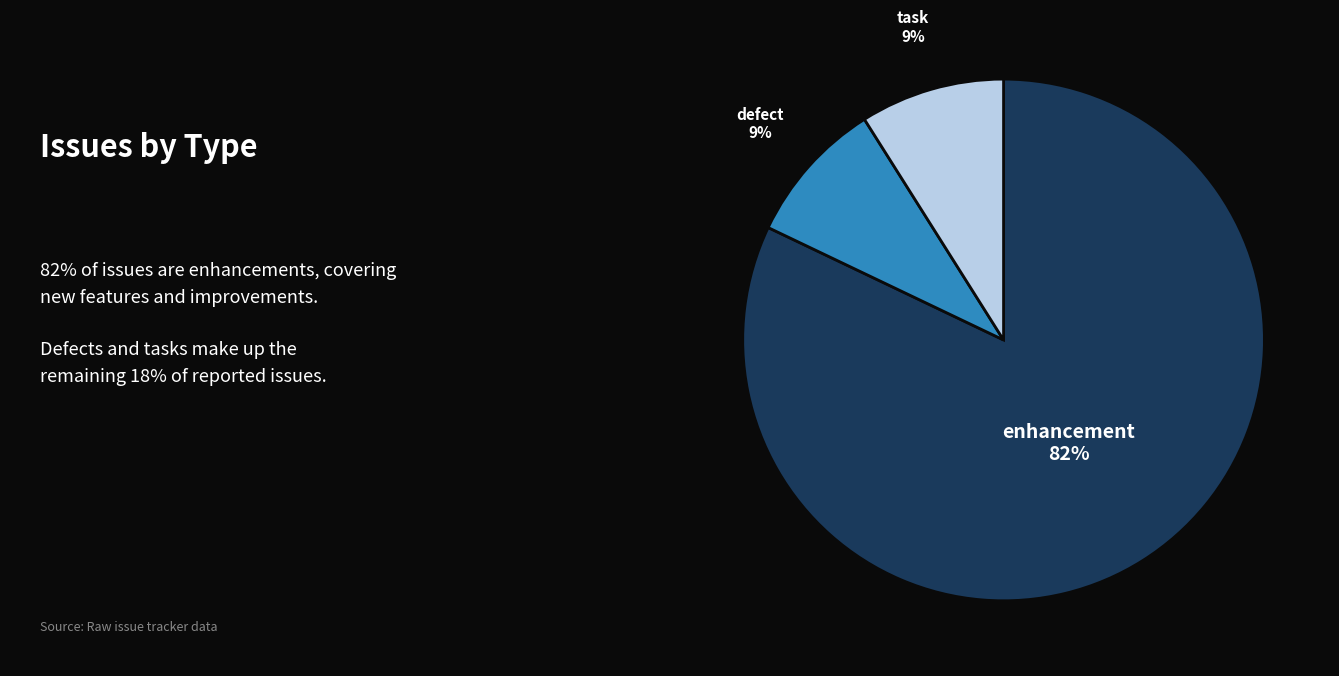

The task slice represents 23% of the pie. True or false?

False